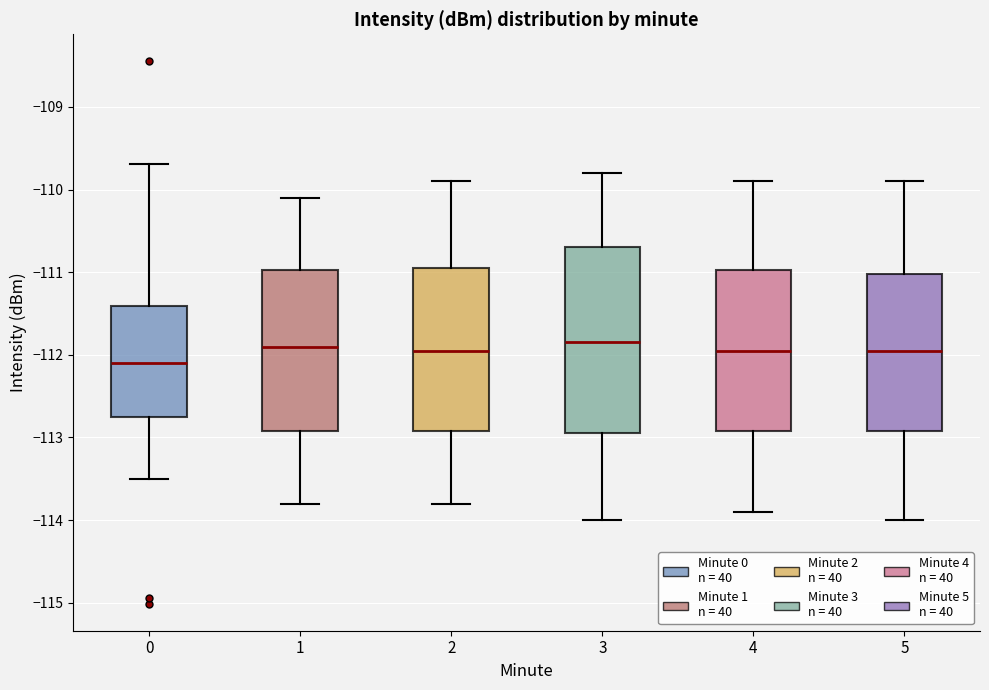

Reading left to right, read every box against the y-axis: the position of its median line, the range the box covers, and the ends of its whiskers. The values are not printed on the chart, so give them approximately, as read against the axis.

0: median -112.1, box -112.7 to -111.4, whiskers -113.5 to -109.7
1: median -111.9, box -112.9 to -111.0, whiskers -113.8 to -110.1
2: median -111.9, box -112.9 to -110.9, whiskers -113.8 to -109.9
3: median -111.8, box -112.9 to -110.7, whiskers -114.0 to -109.8
4: median -111.9, box -112.9 to -111.0, whiskers -113.9 to -109.9
5: median -111.9, box -112.9 to -111.0, whiskers -114.0 to -109.9